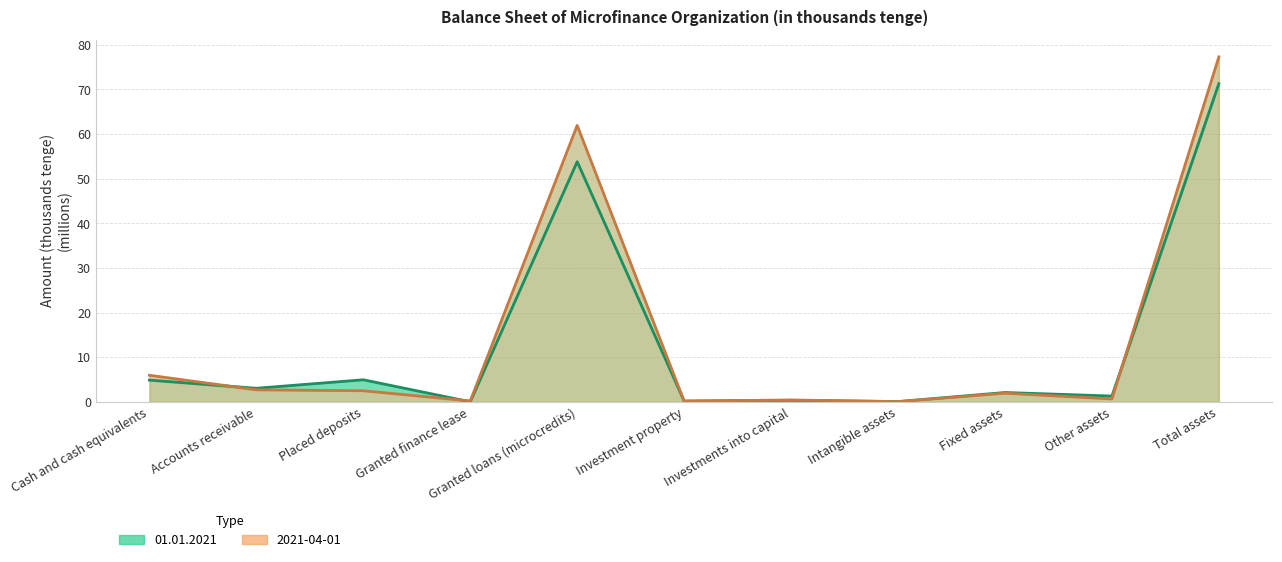

Which series has the largest range (max minus min)?

2021-04-01